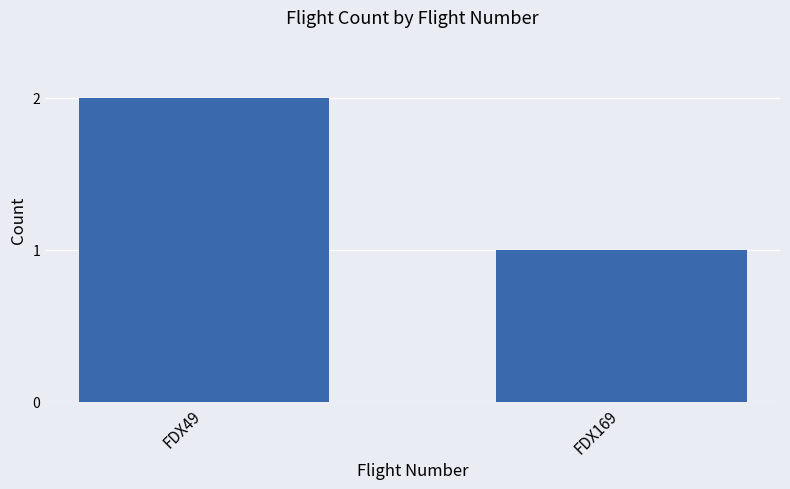

The value at FDX49 is 2. True or false?

True